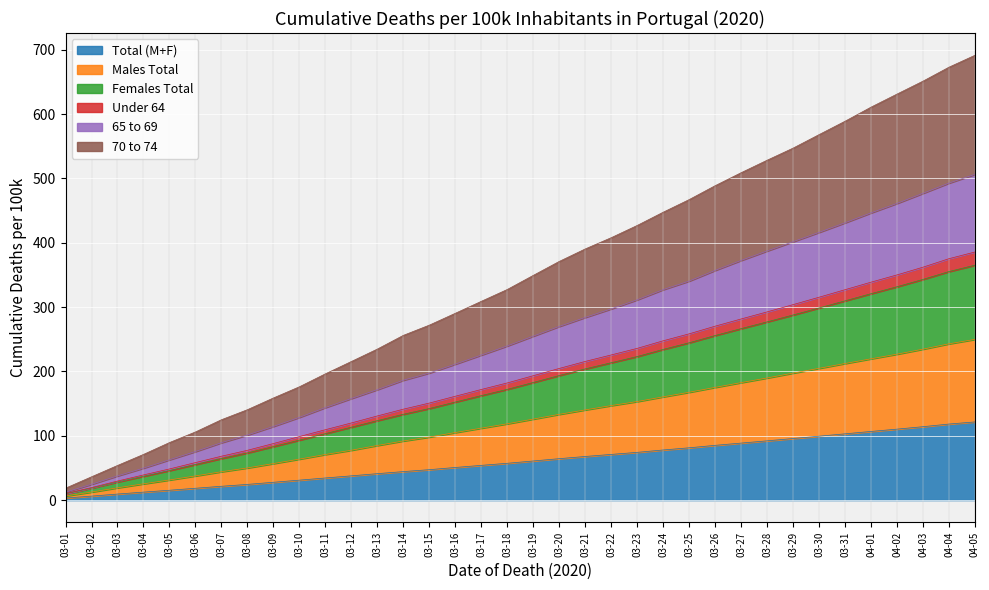

True or false: Total (M+F) has a value of 141.7 at 03-28.

False